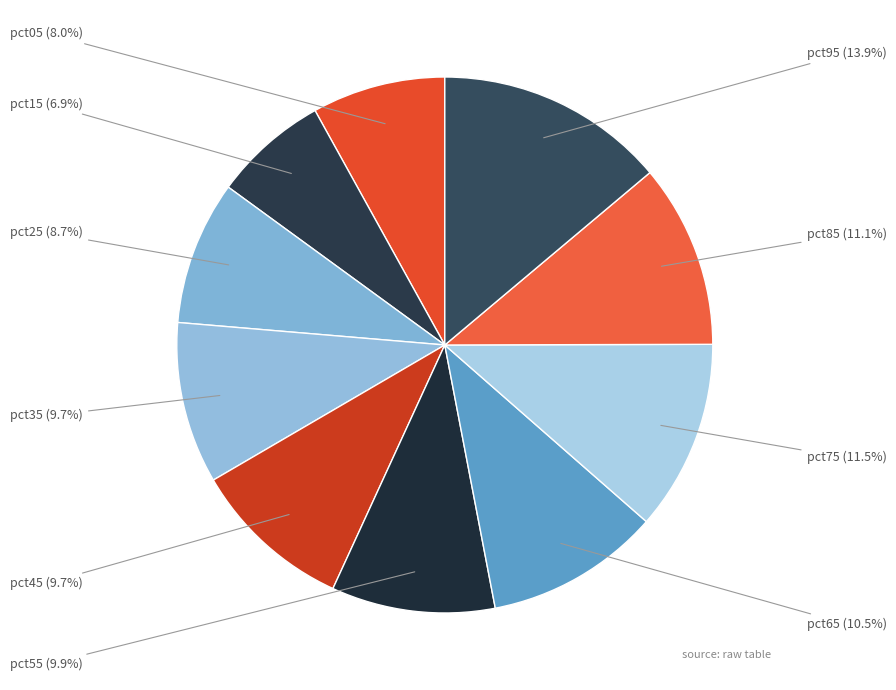

How many slices are in this pie chart?

10